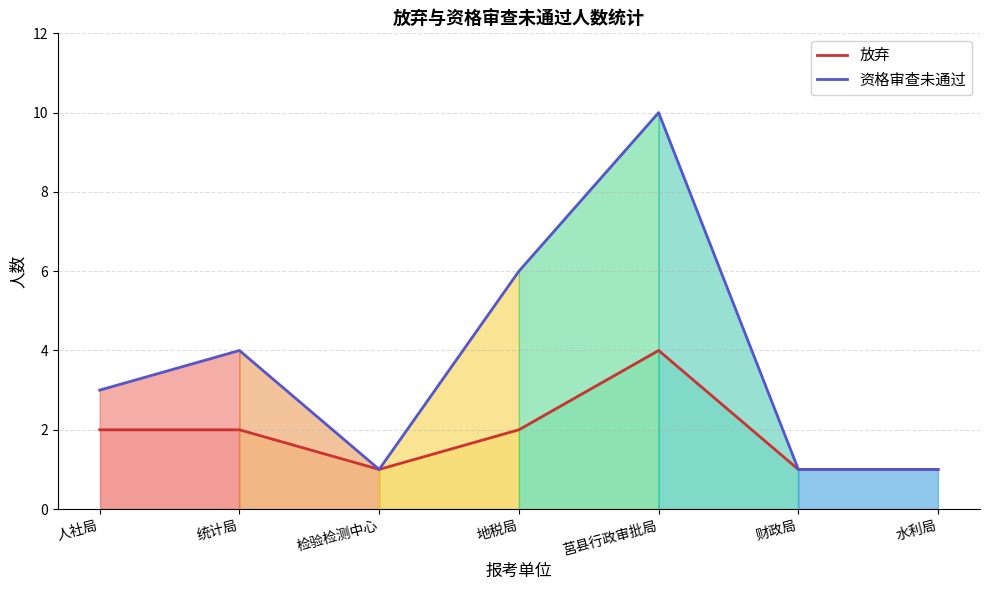

Between 人社局 and 财政局, which series saw the biggest shift?

资格审查未通过